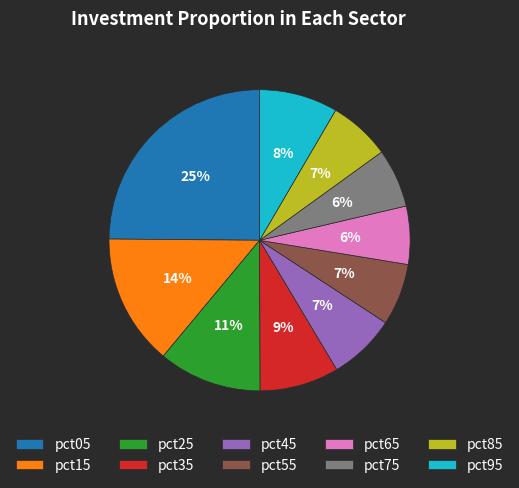

Which slice is the largest?

pct05